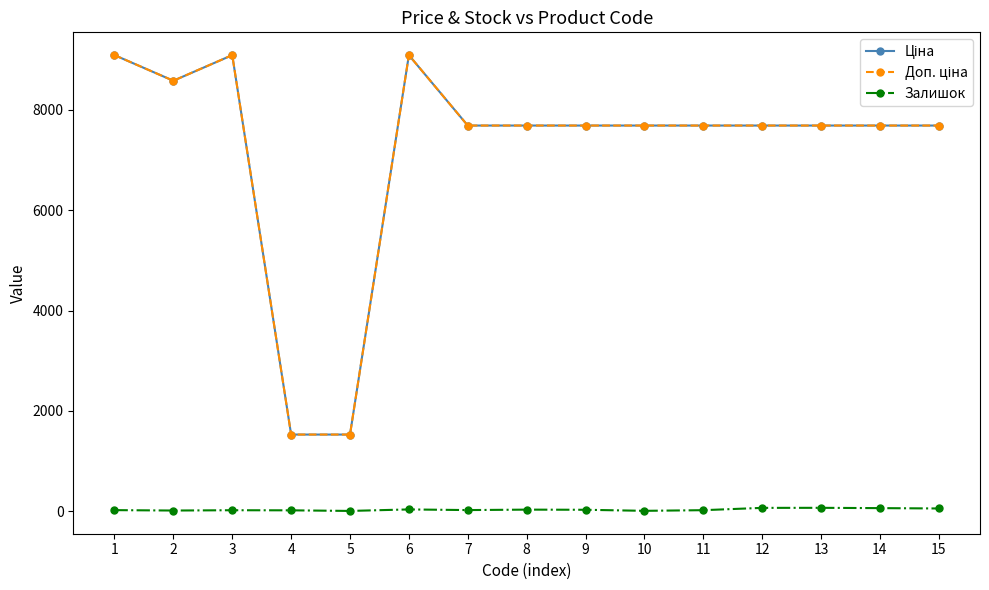

Does the chart display data point markers on the line(s)?

Yes